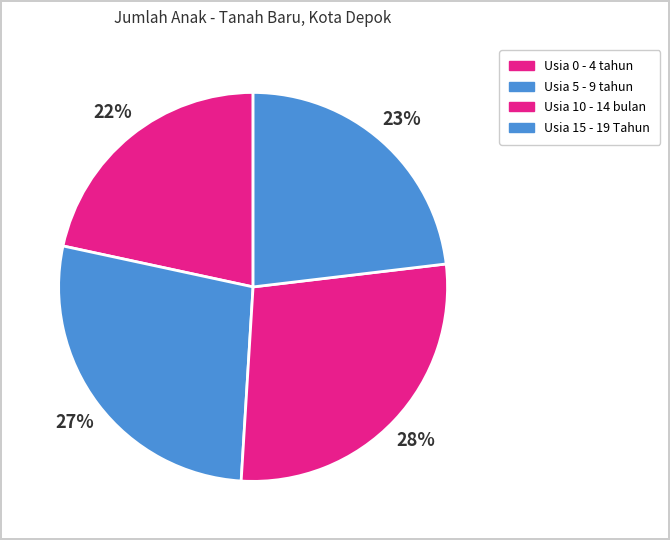

Does Usia 5 - 9 tahun account for over 50% of the chart?

No